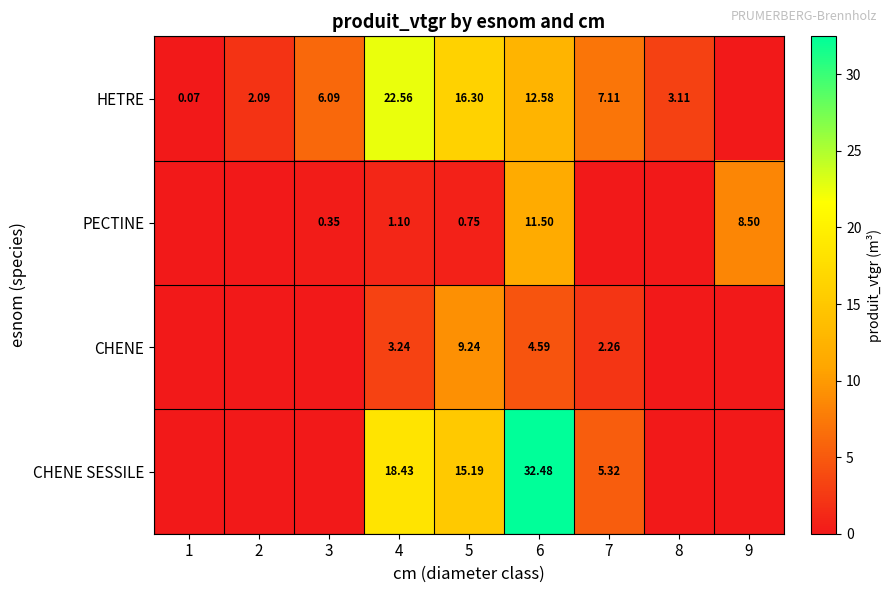

Is the value of HETRE at 6 greater than the value of PECTINE at 6?

Yes